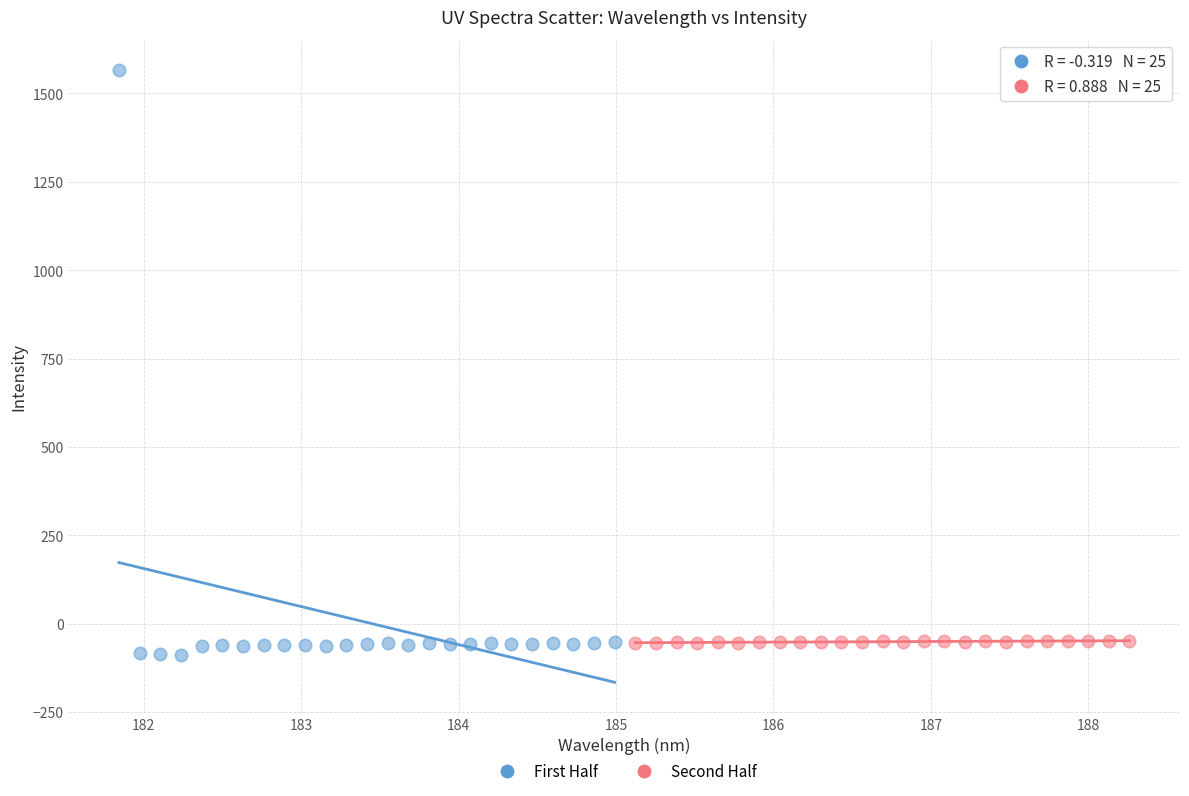

Which series reaches the maximum Y coordinate?

First Half